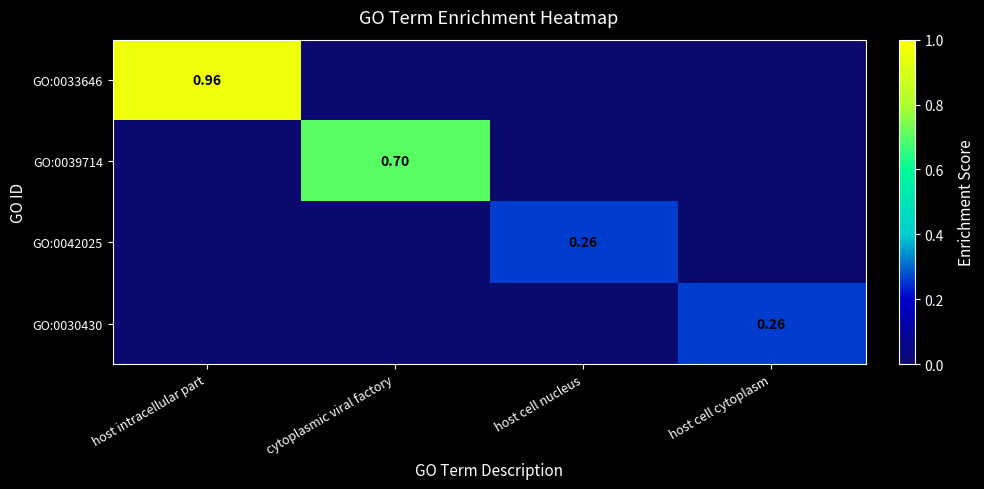

Which series has the largest total across all categories?

GO:0033646